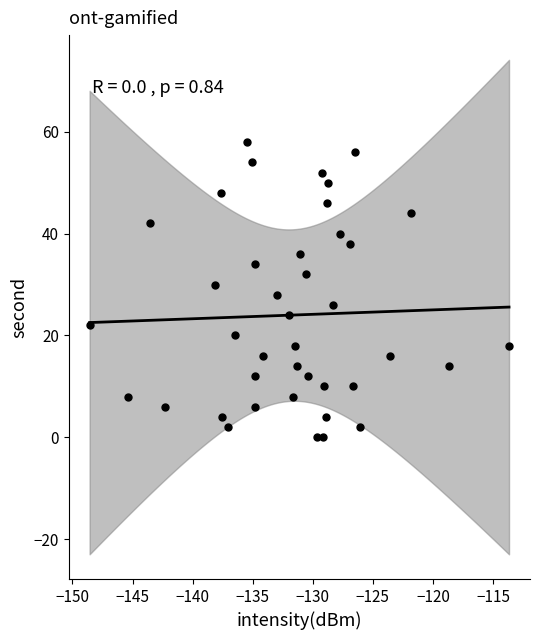

What is the range of Y values (max minus min)?

58